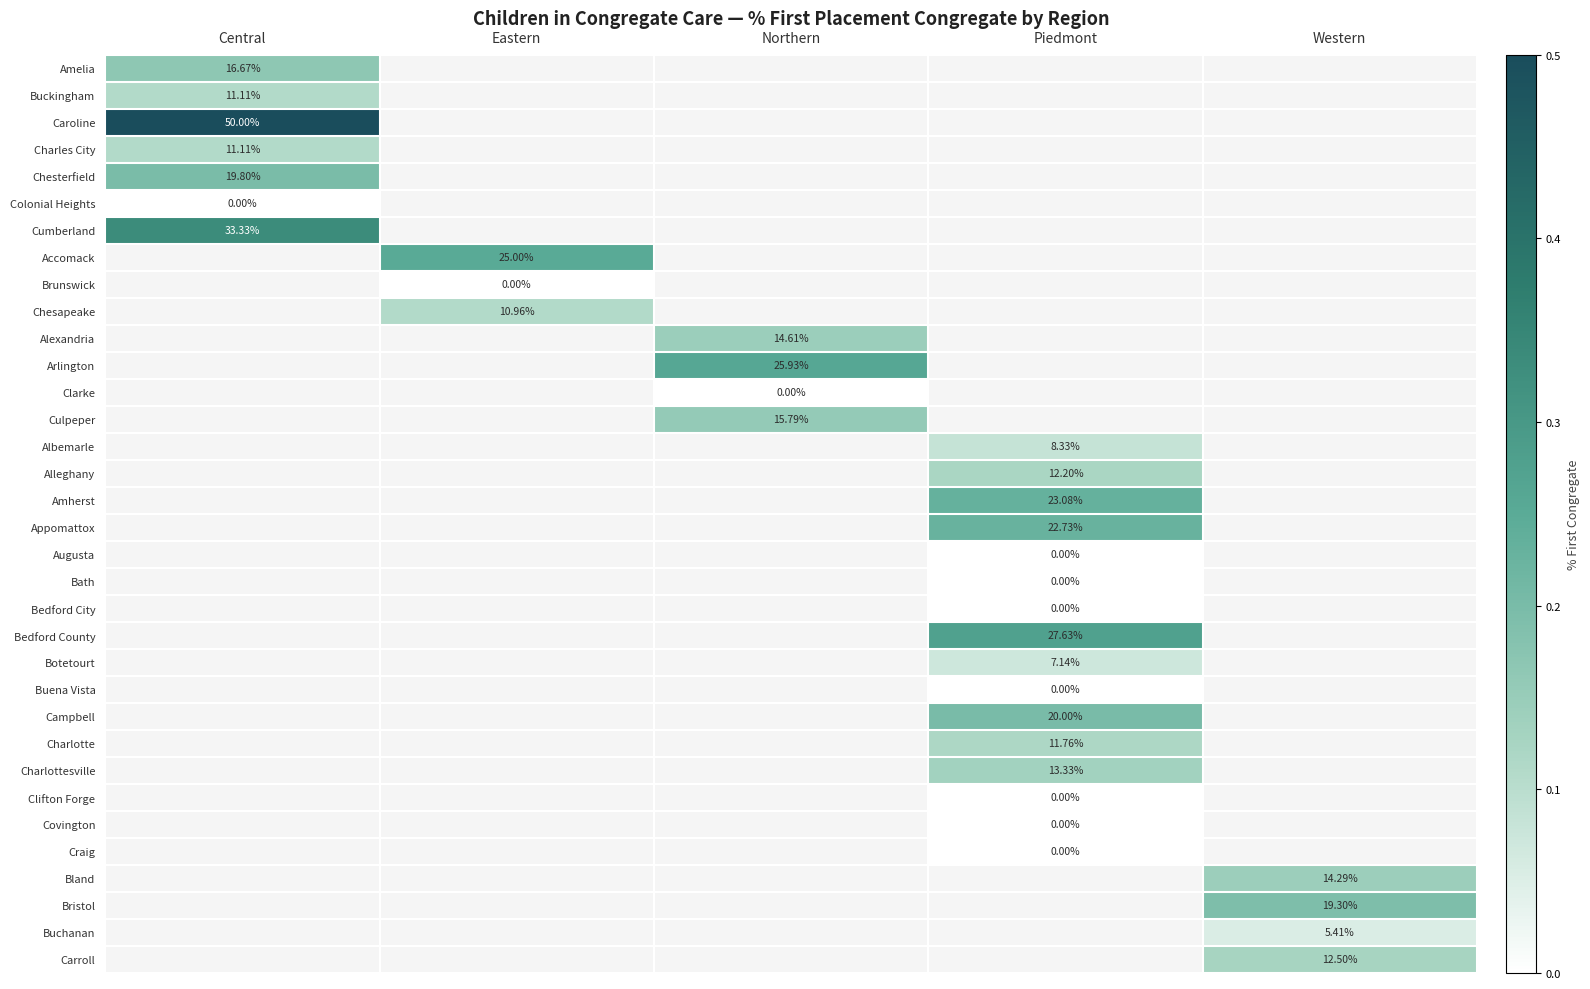

What is the greatest value displayed?

0.5